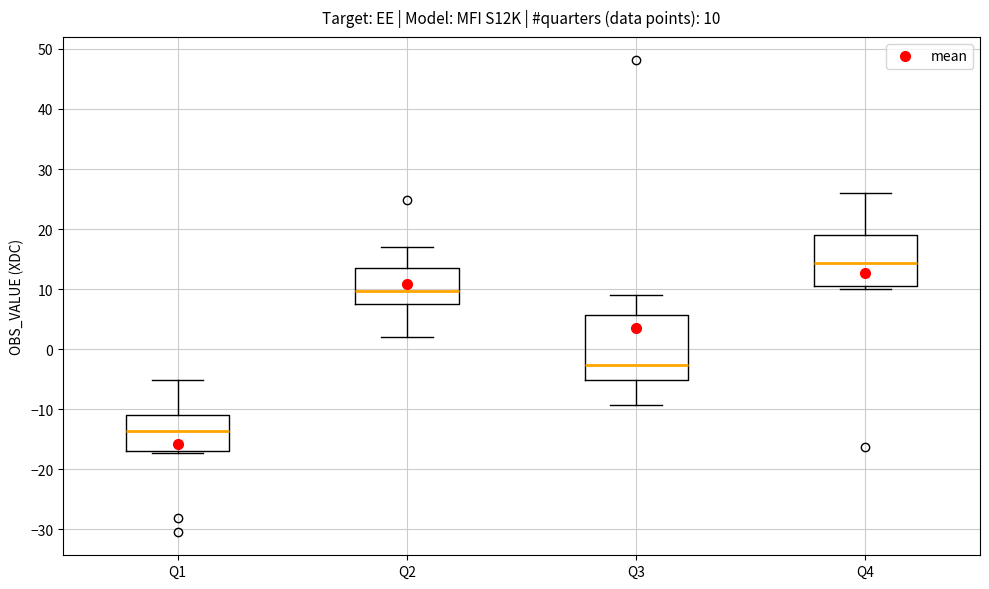

Comparing the boxes themselves (not the whiskers), which one is the tallest?

Q3